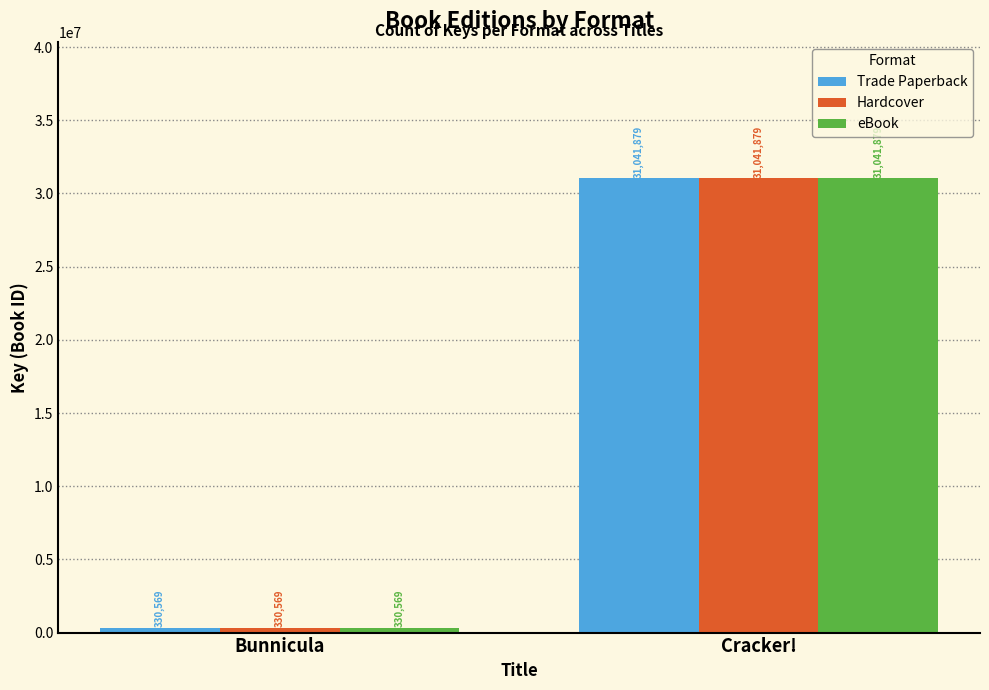

Reading left to right, what are all the values shown in this chart?

Trade Paperback: 330569	31041879
Hardcover: 330569	31041879
eBook: 330569	31041879